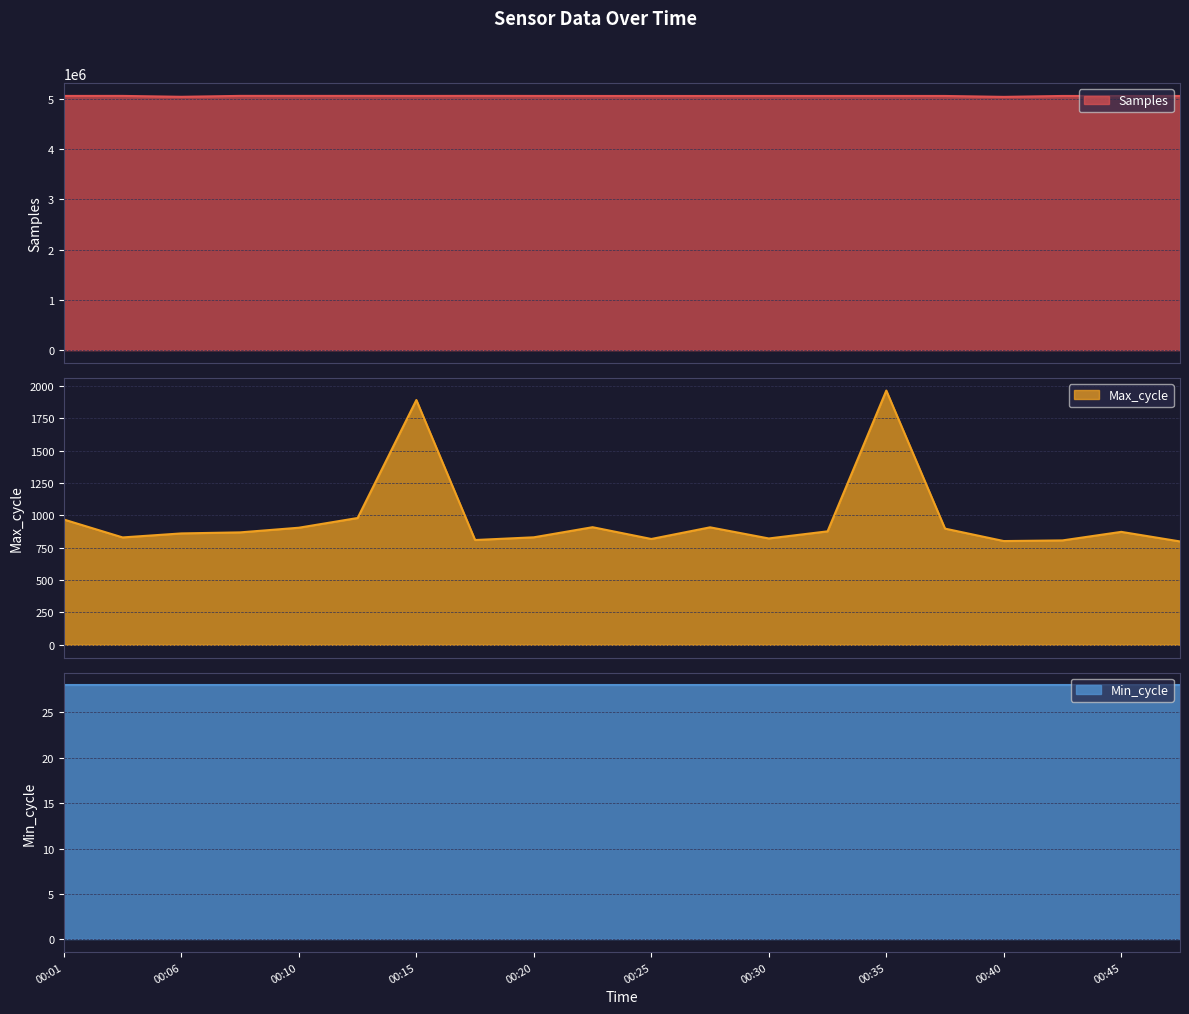

Is it true that Samples equals 2328477 at 00:45?

False